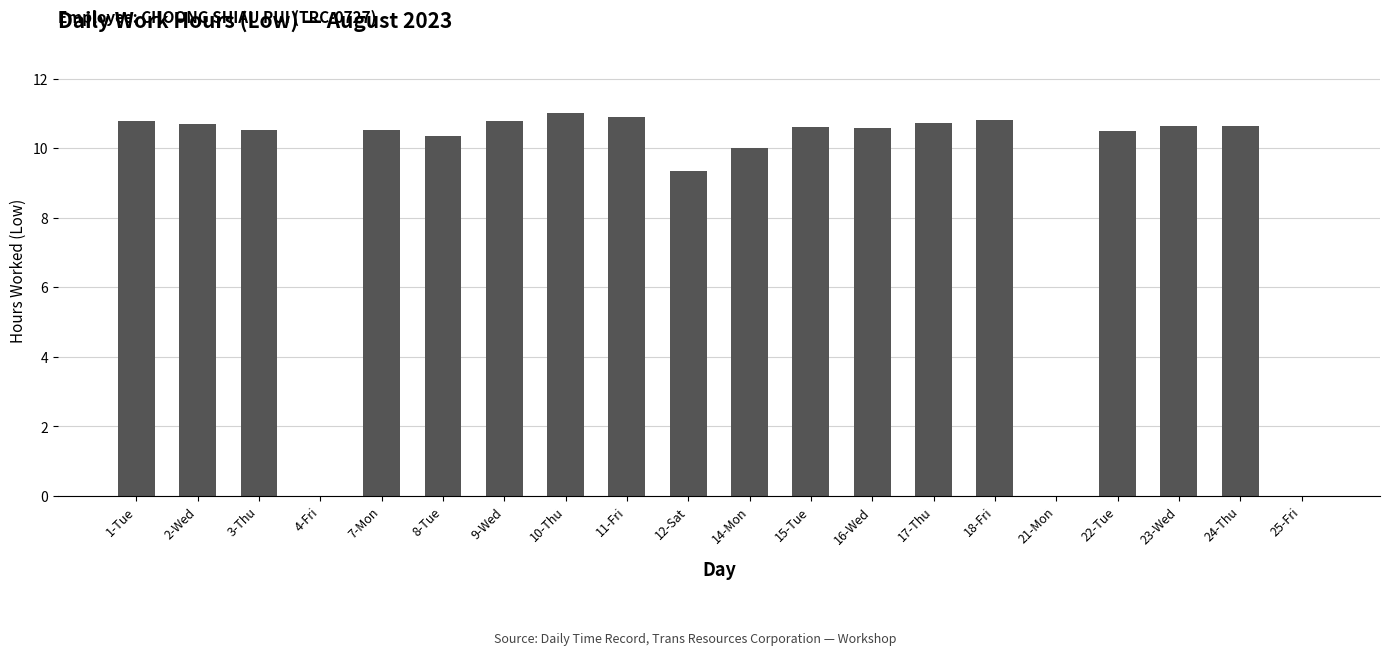

What is the sum of the values at 11-Fri and 15-Tue?

21.5